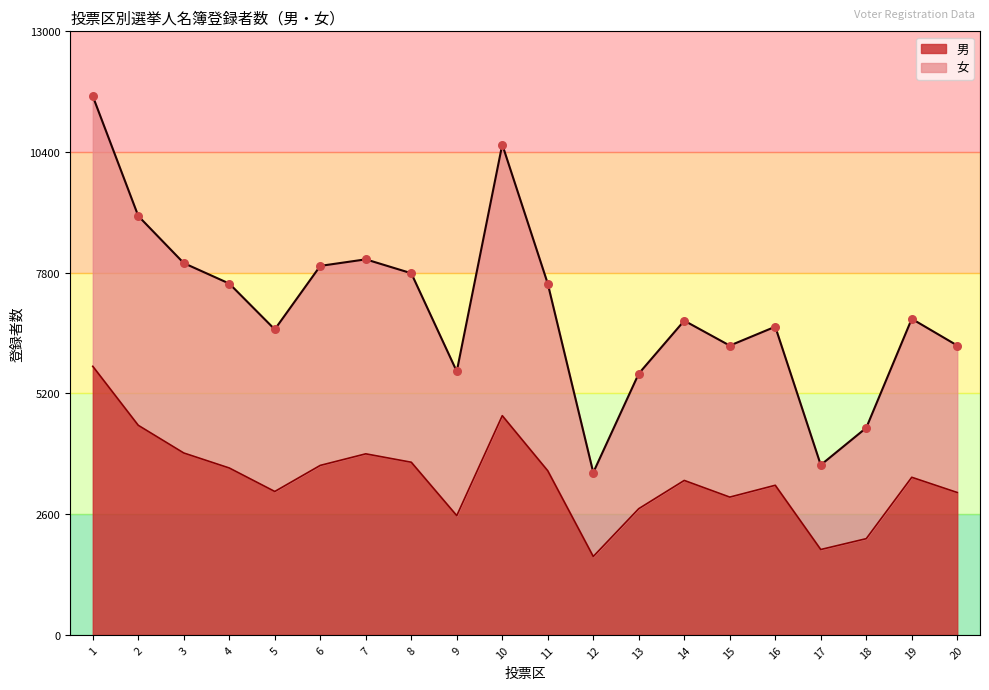

Which series has the largest total across all categories?

女